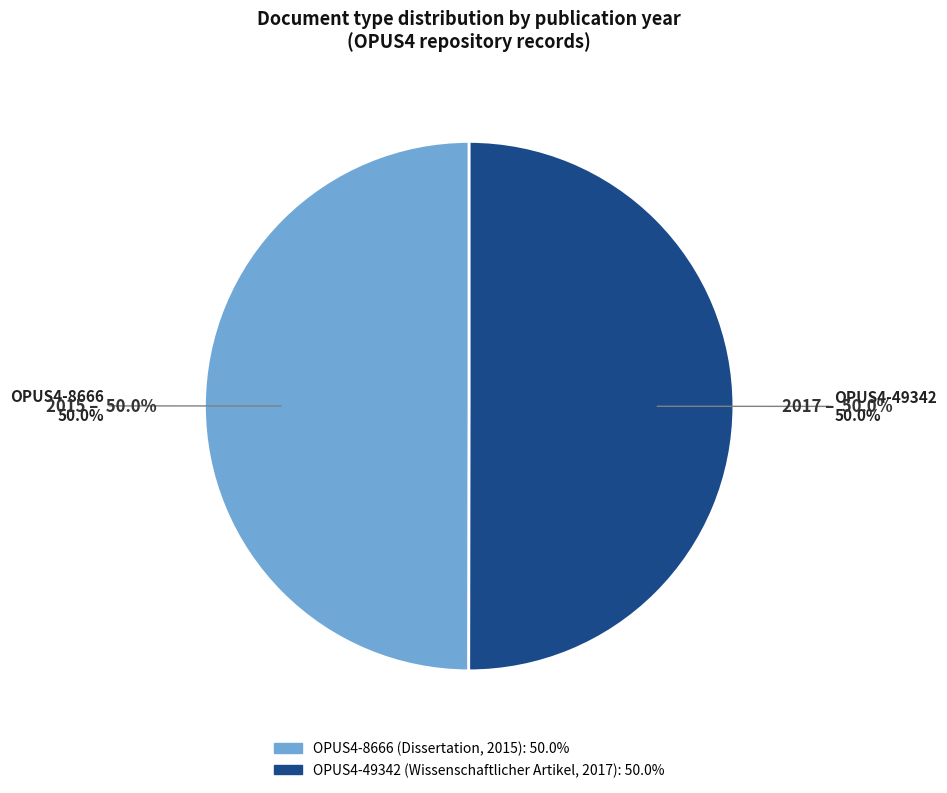

What is the total percentage of OPUS4-49342 and OPUS4-8666?

100.0%